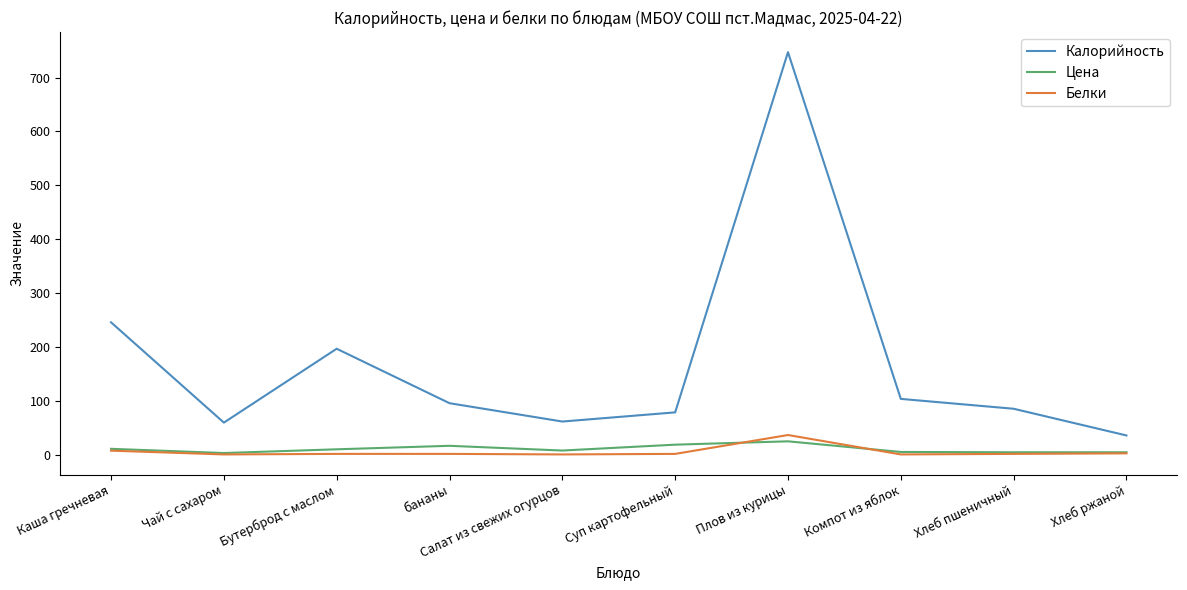

What is the spread (max minus min) of values at Салат из свежих огурцов?

61.0